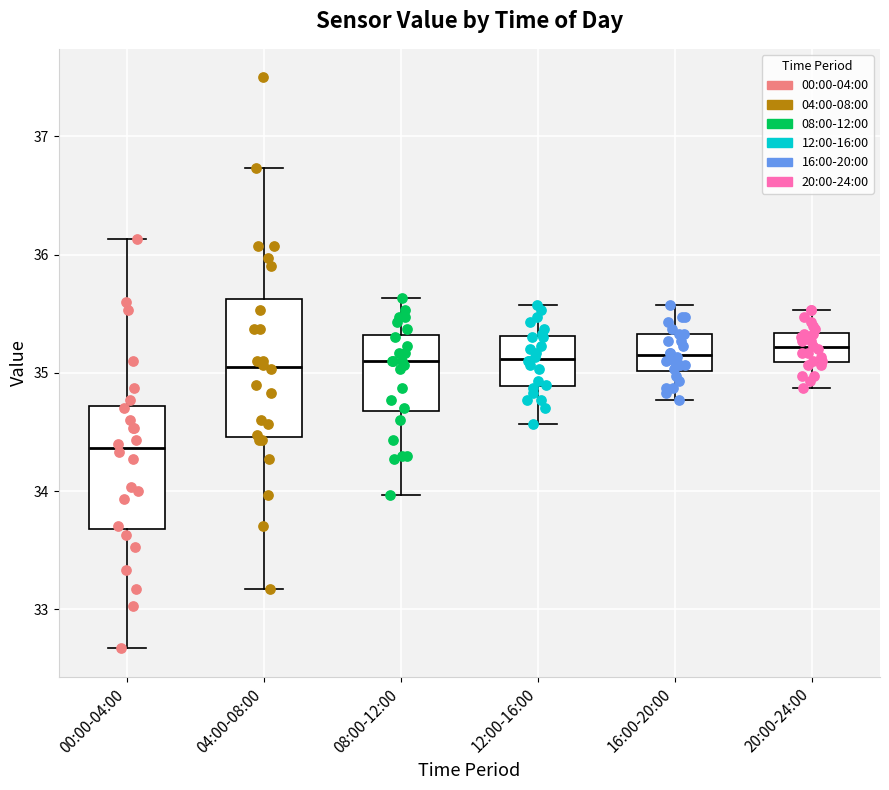

Which box is the tallest, from its lower edge to its upper edge?

04:00-08:00